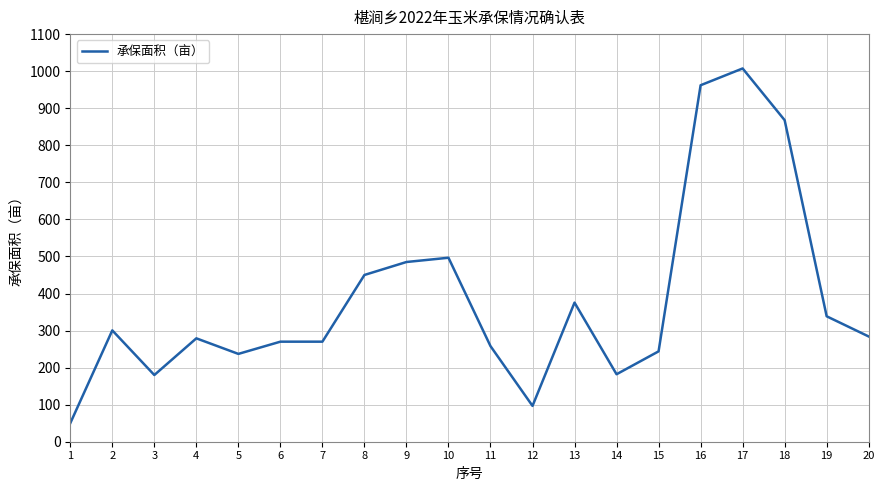

What is the sum of all values?

7633.6